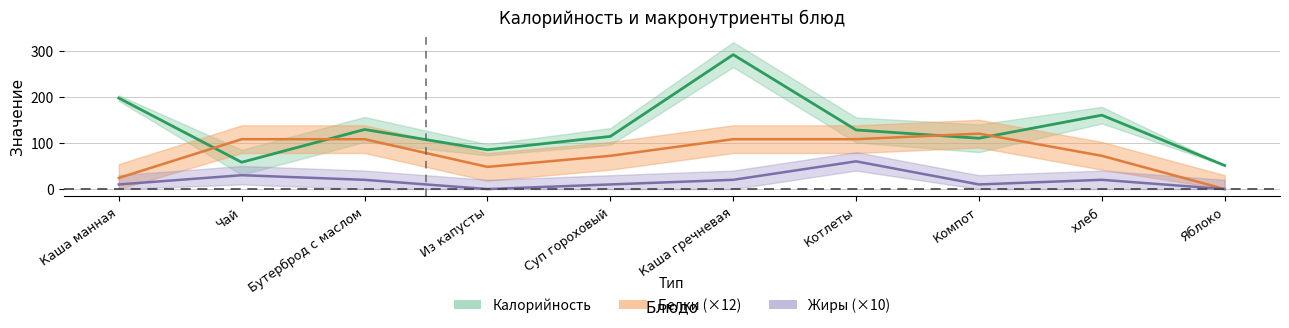

Is this an area chart (filled region under the line)?

No